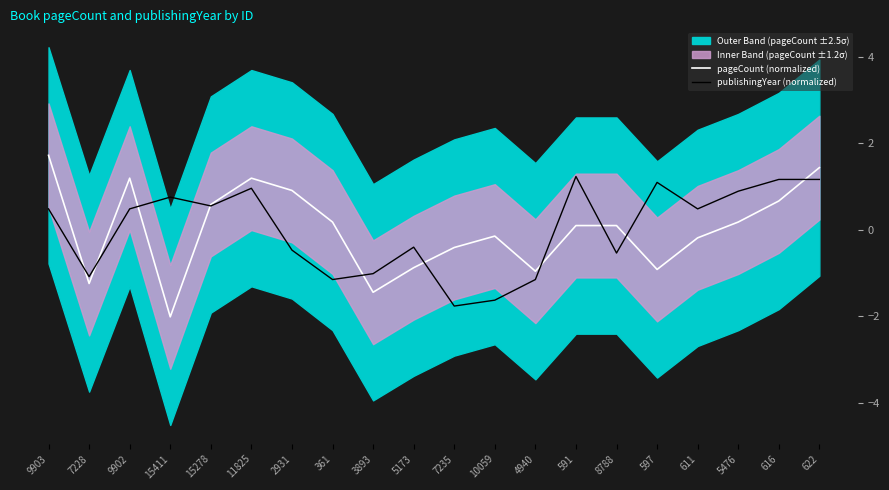

What is the highest value of the pageCount (normalized) series?

1.7